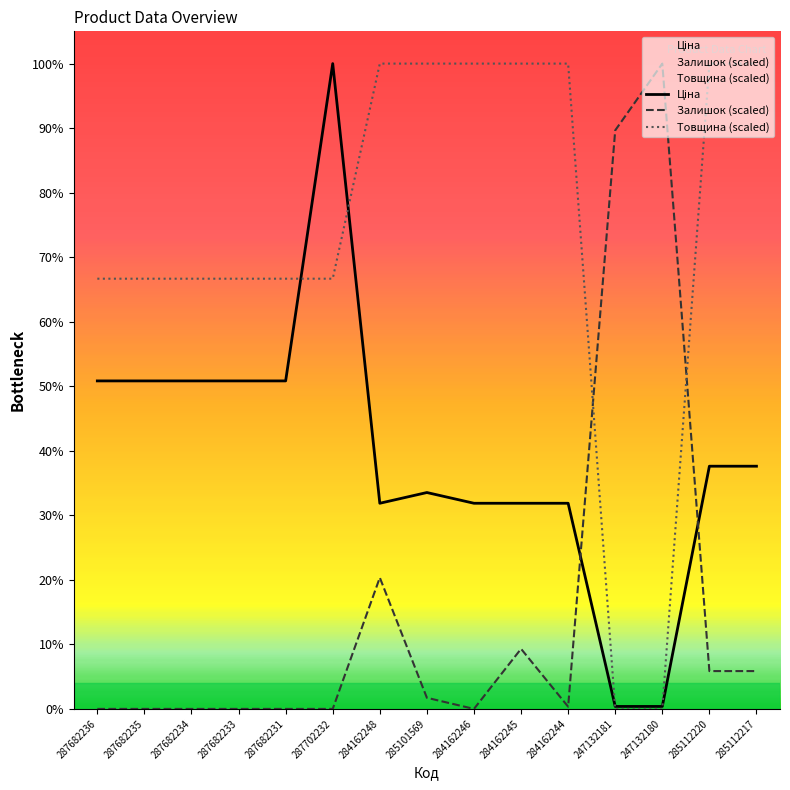

The value of Товщина (scaled) at 284162248 is 49791.3. True or false?

False